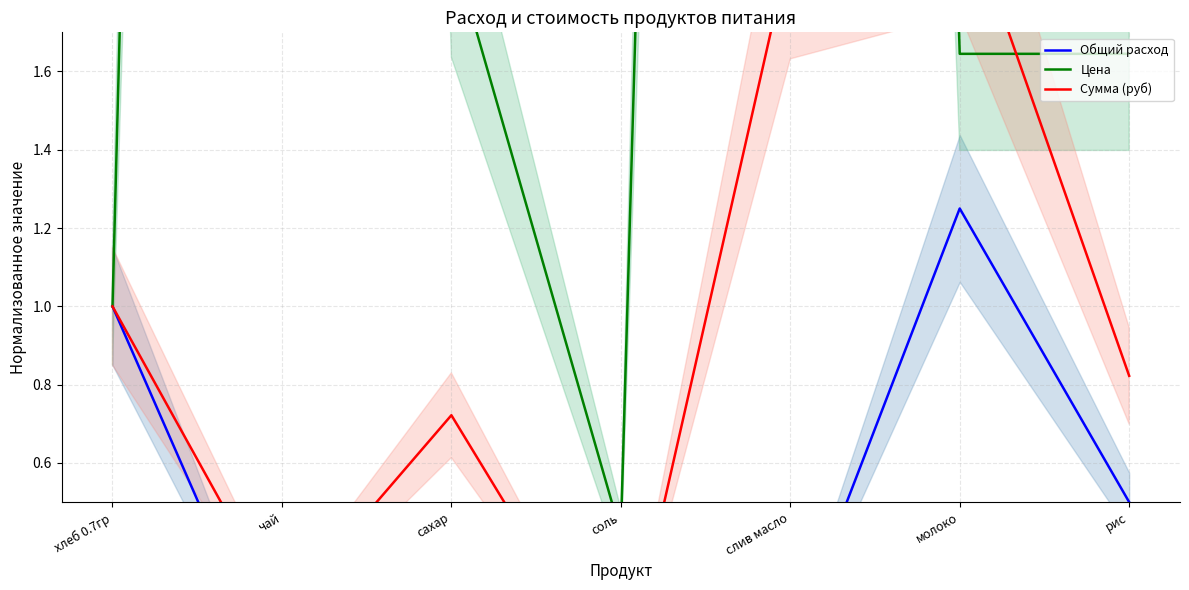

Does the chart have visible grid lines?

Yes